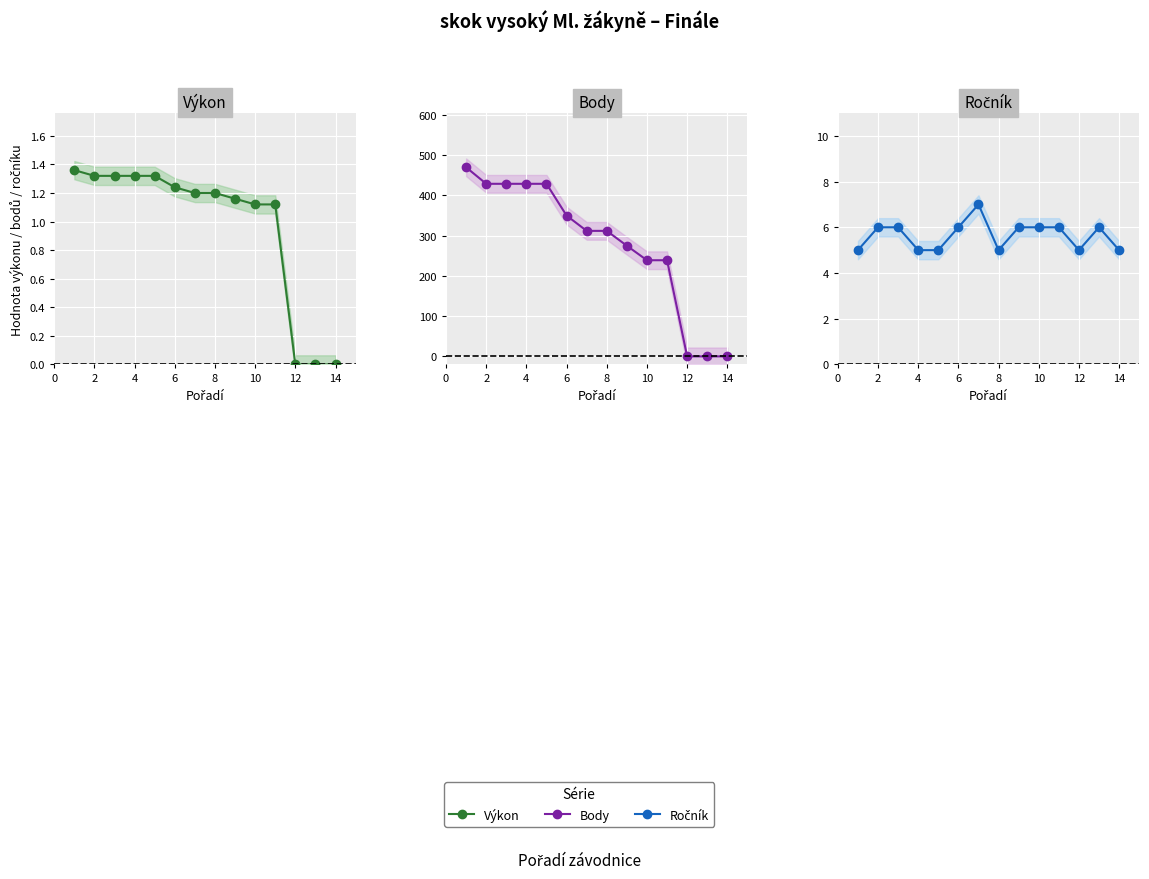

In Ročník, how many points are higher than both neighbors (excluding endpoints)?

2